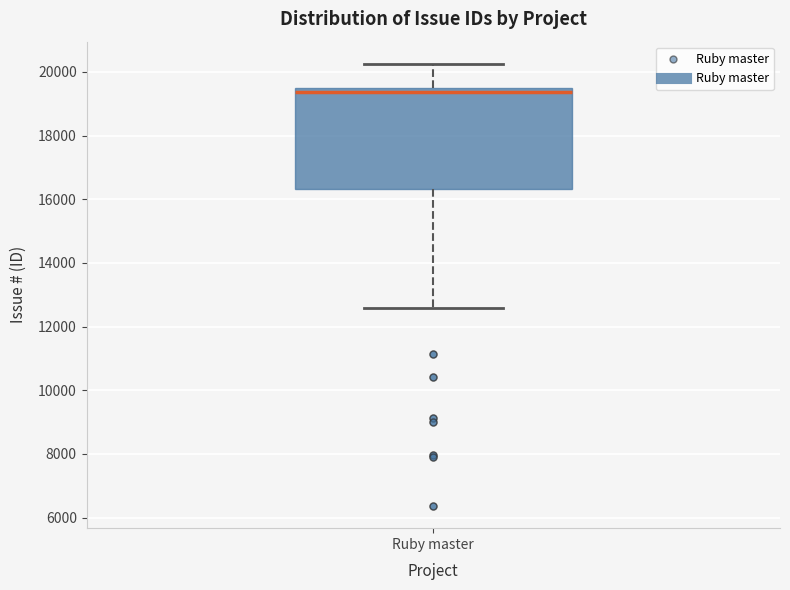

Transcribe this box plot: give where the median line is, the range the box spans, and where the two whiskers end, as read against the y-axis. The values are not printed on the chart, so give them approximately, as read against the axis.

median 19400 (just below the box's upper edge), box 16400 to 19400, whiskers 12600 to 20200